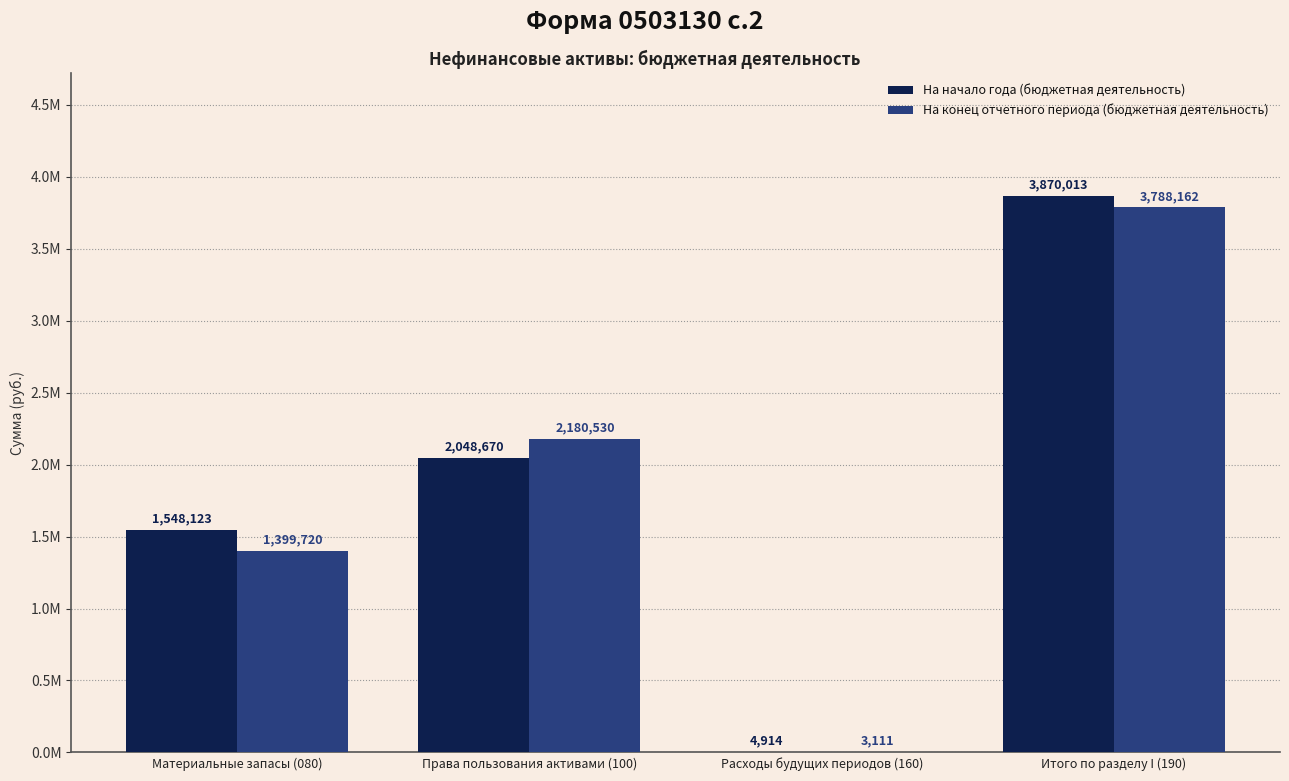

What are all the series names shown in the legend?

На начало года (бюджетная деятельность), На конец отчетного периода (бюджетная деятельность)